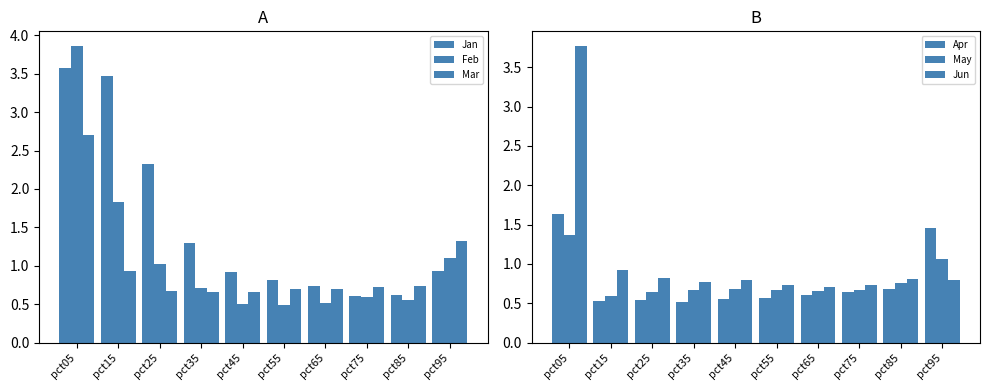

Which series has the widest spread of values?

Feb